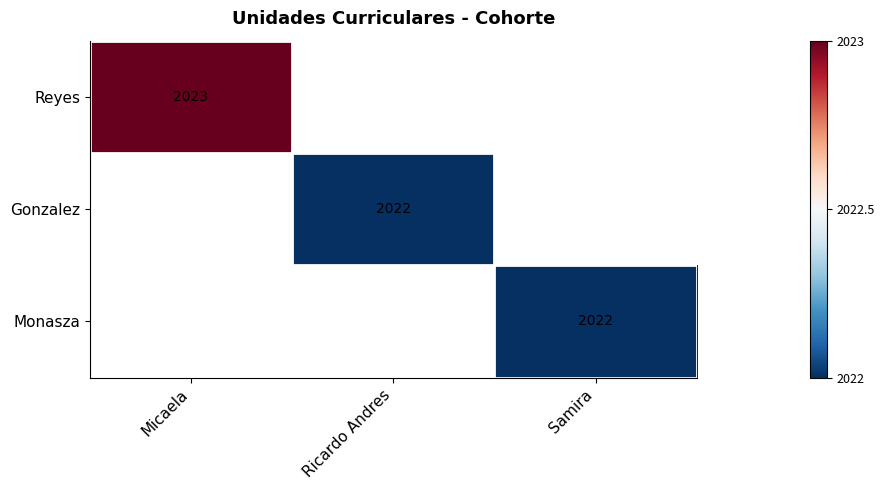

Which has a higher value, Samira or Ricardo Andres?

Ricardo Andres